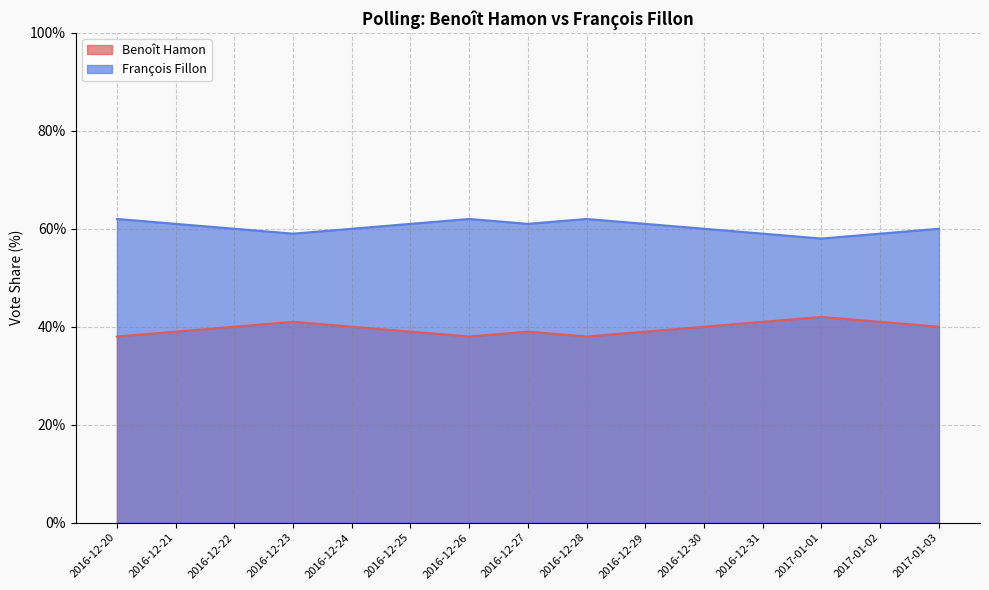

Between 2016-12-23 and 2016-12-27, which series saw the biggest shift?

Benoît Hamon